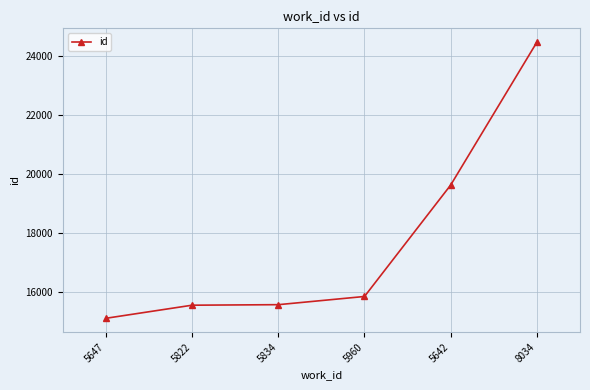

What is the difference between the second highest and minimum values?

4522